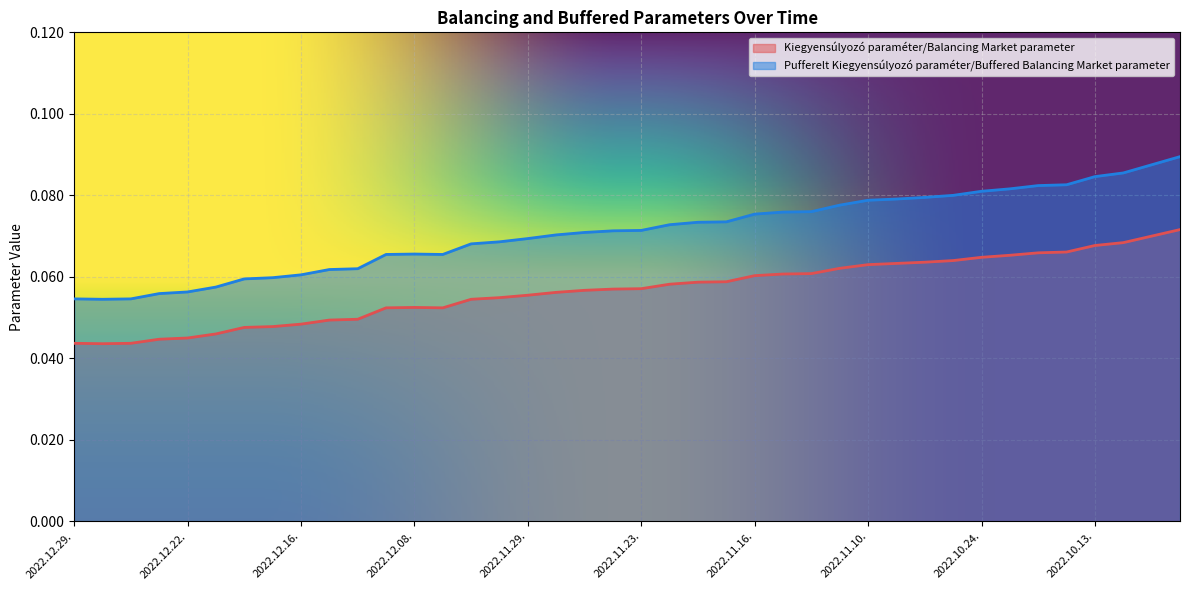

List the series in order of their peak value, highest first.

Pufferelt Kiegyensúlyozó paraméter/Buffered Balancing Market parameter, Kiegyensúlyozó paraméter/Balancing Market parameter